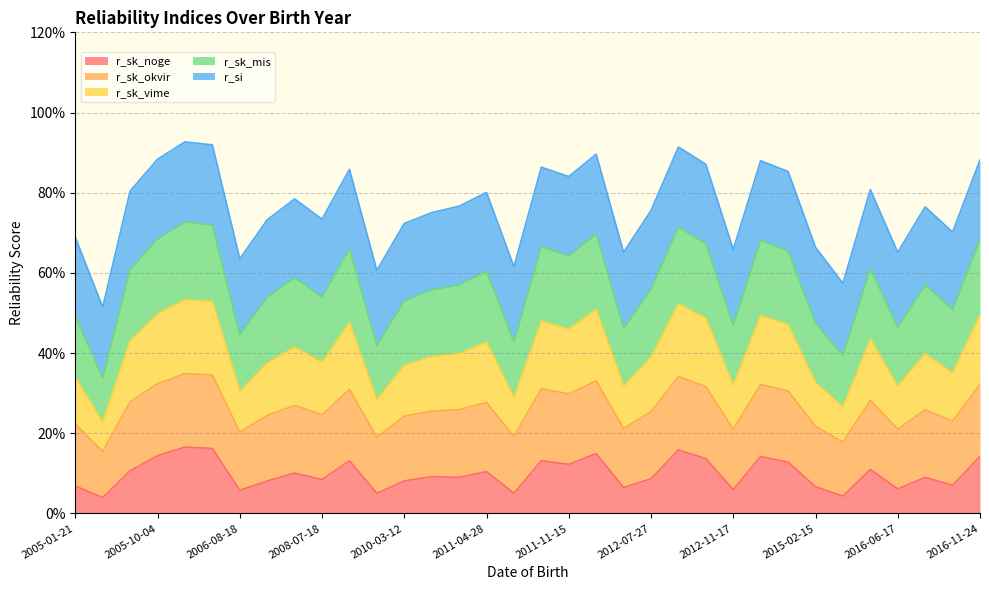

At which category is the sum across all series the highest?

2006-05-20